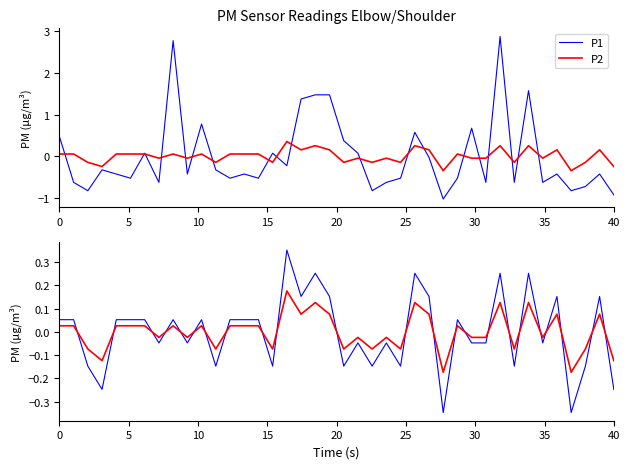

How many negative values does the P1 series have?

26